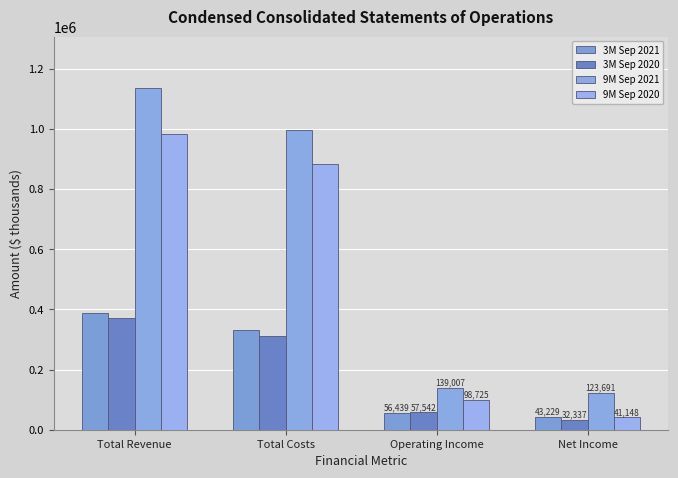

What is the difference between the maximum and minimum values in the 3M Sep 2021 series?

343632